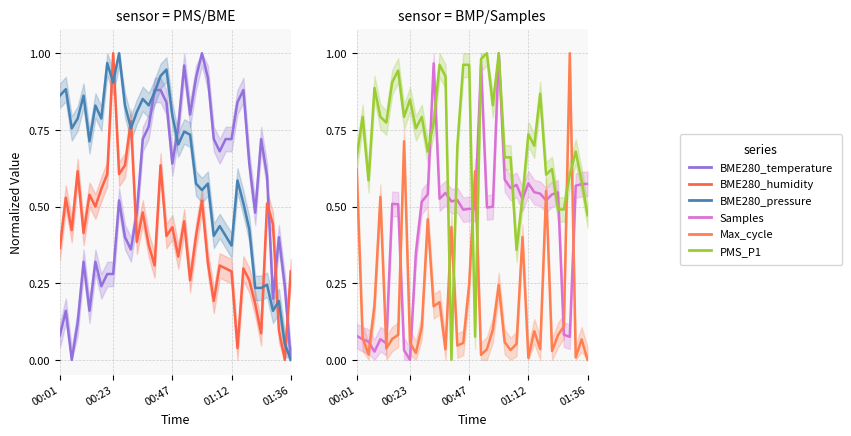

What is the total value across all series at 00:47?

1.8